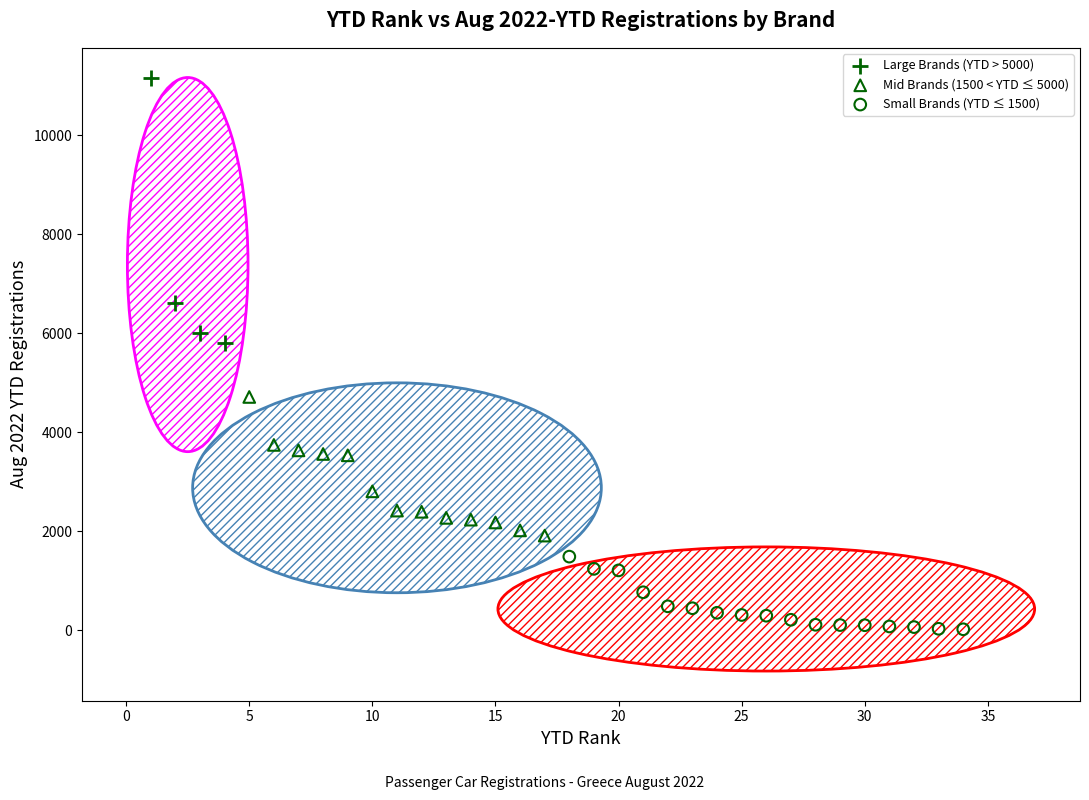

Which series has the largest Y range (max minus min)?

Large Brands (YTD > 5000)